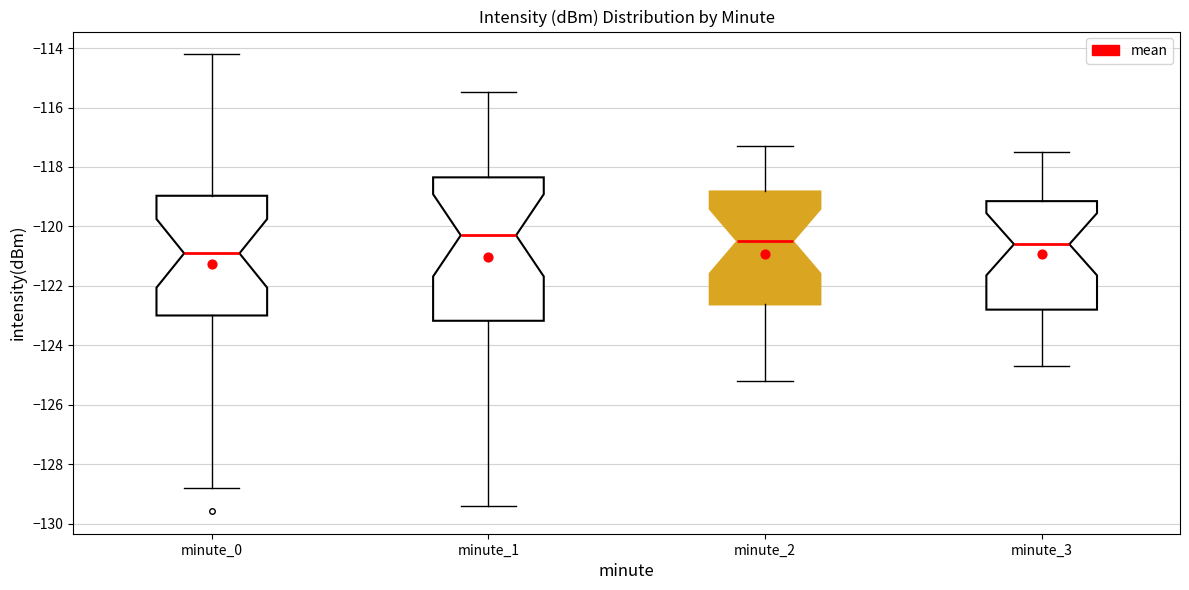

Comparing the boxes themselves (not the whiskers), which one is the tallest?

minute_1